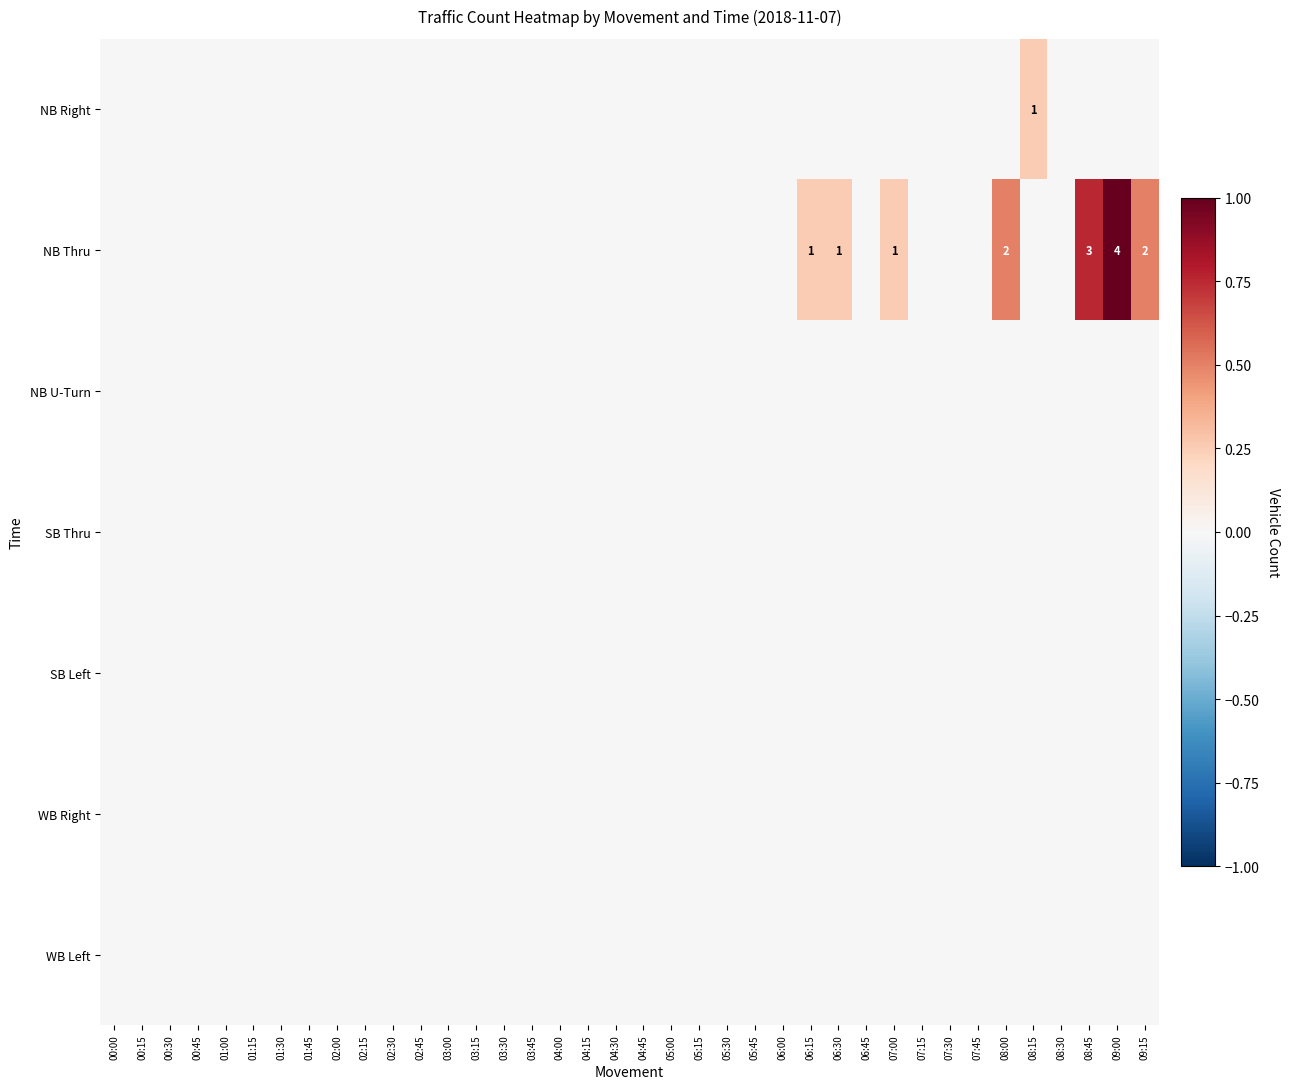

Is it true that NB Thru equals 1 at 06:30?

True